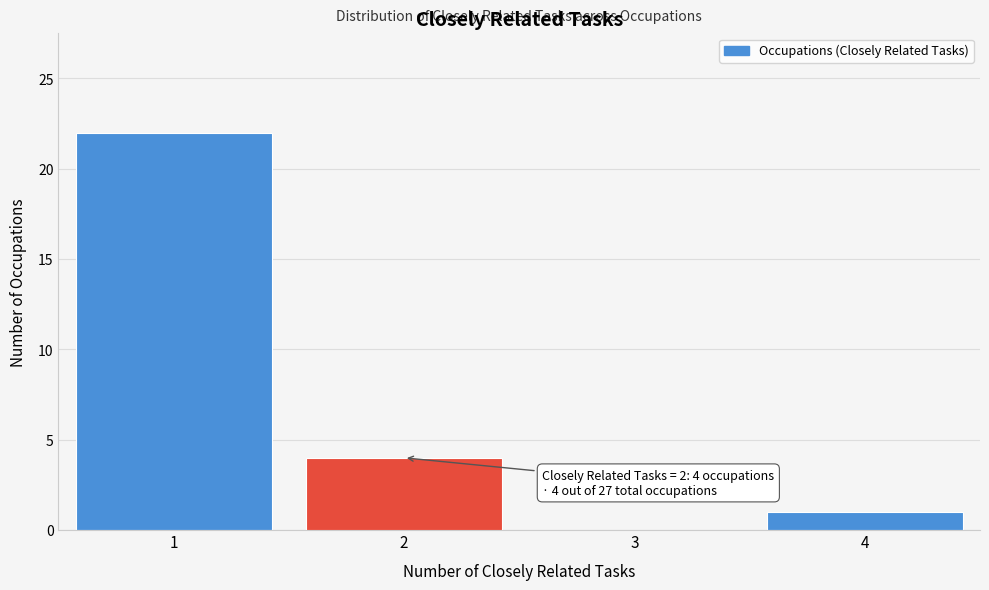

Over which range of the x-axis is the bar tallest?

0.5 to 1.5